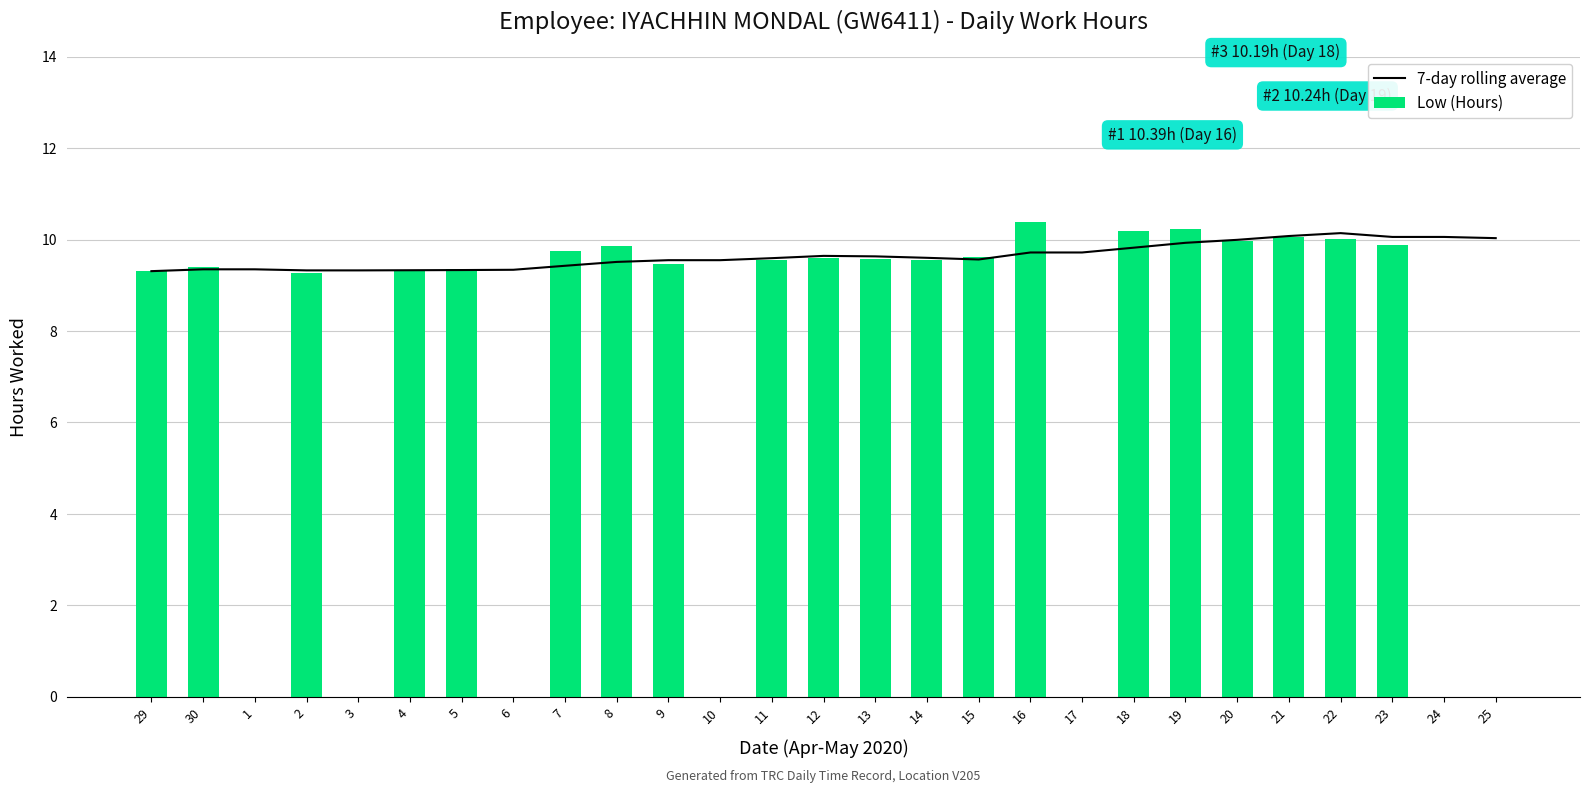

Count the number of categories in the chart.

27